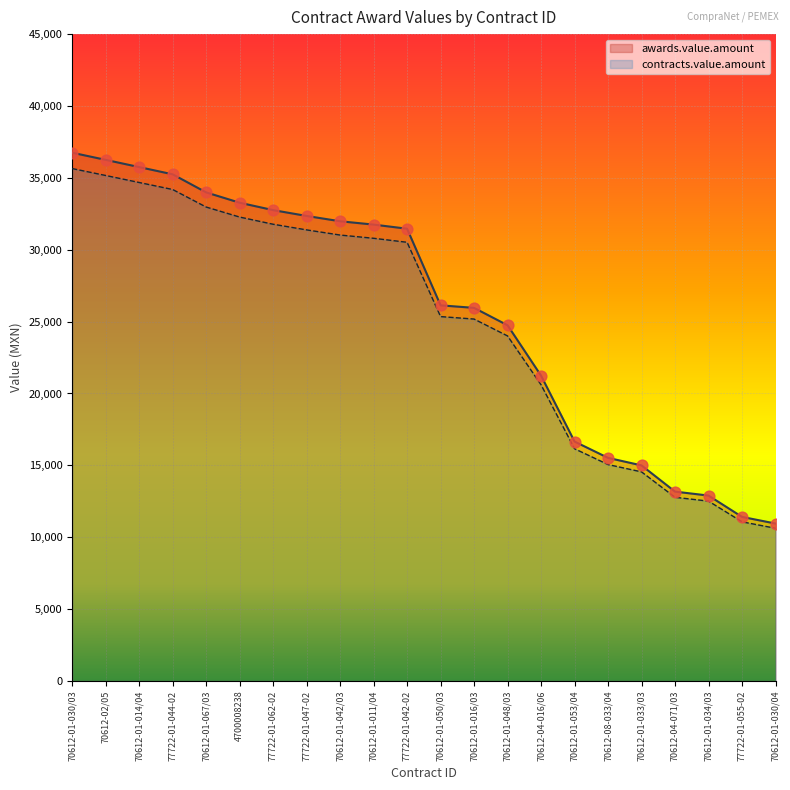

Which series reaches the maximum Y coordinate?

awards.value.amount